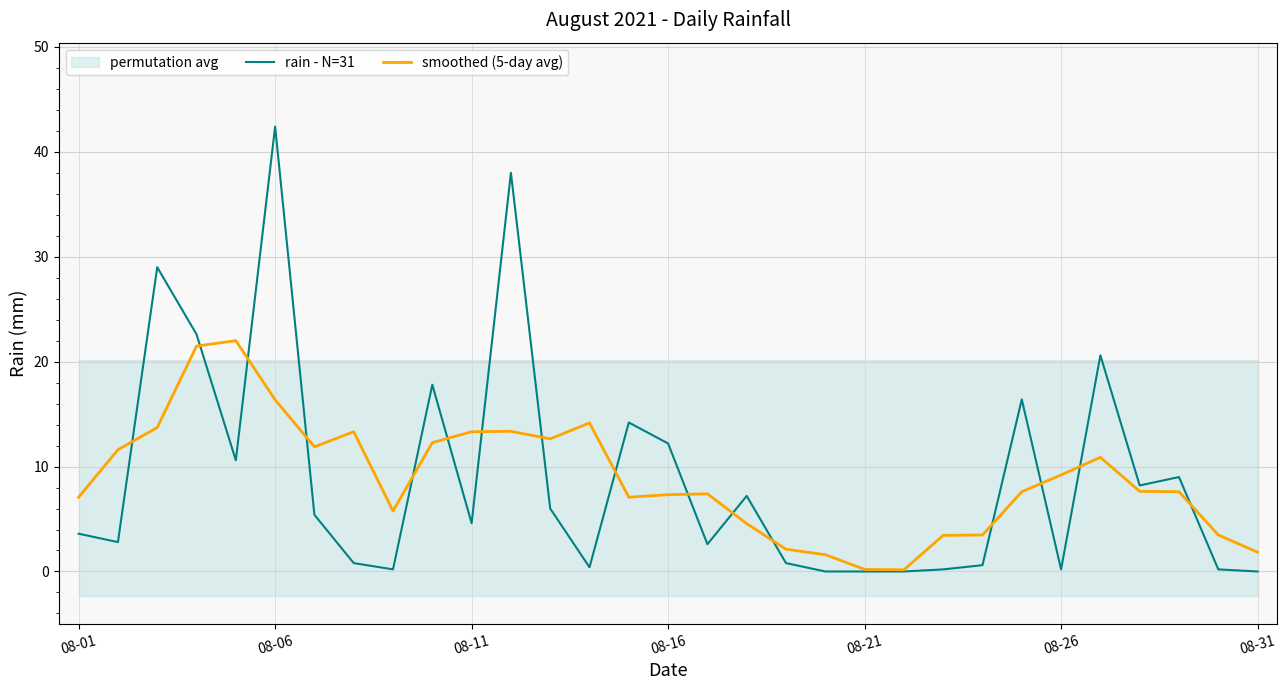

After their last crossing, which series has the higher values: smoothed (5-day avg) or rain - N=31?

smoothed (5-day avg)